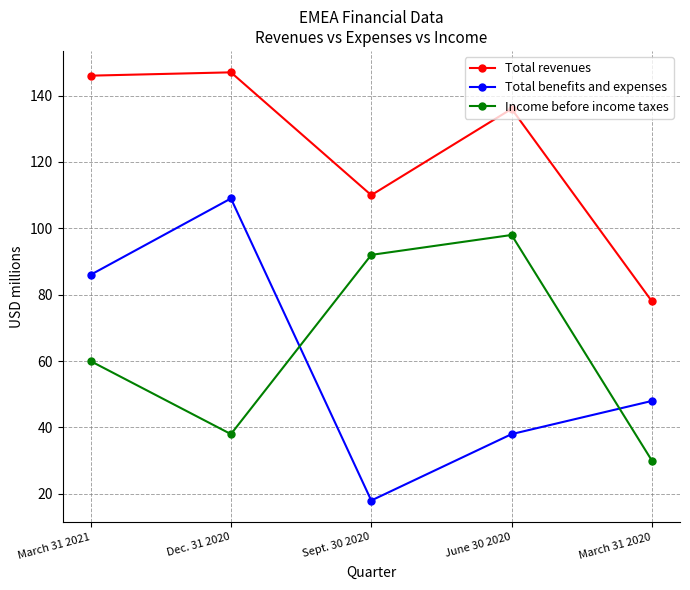

What is the minimum value shown in the chart?

18